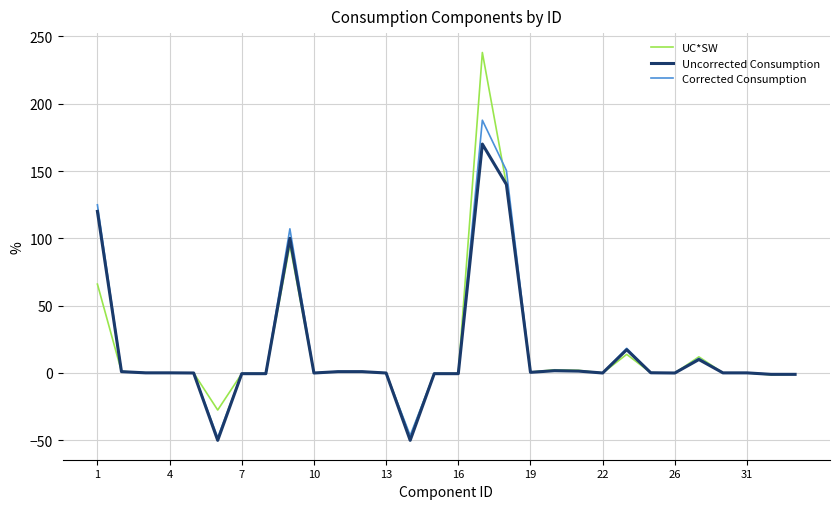

What is the lowest value of the Uncorrected Consumption series?

-50.0